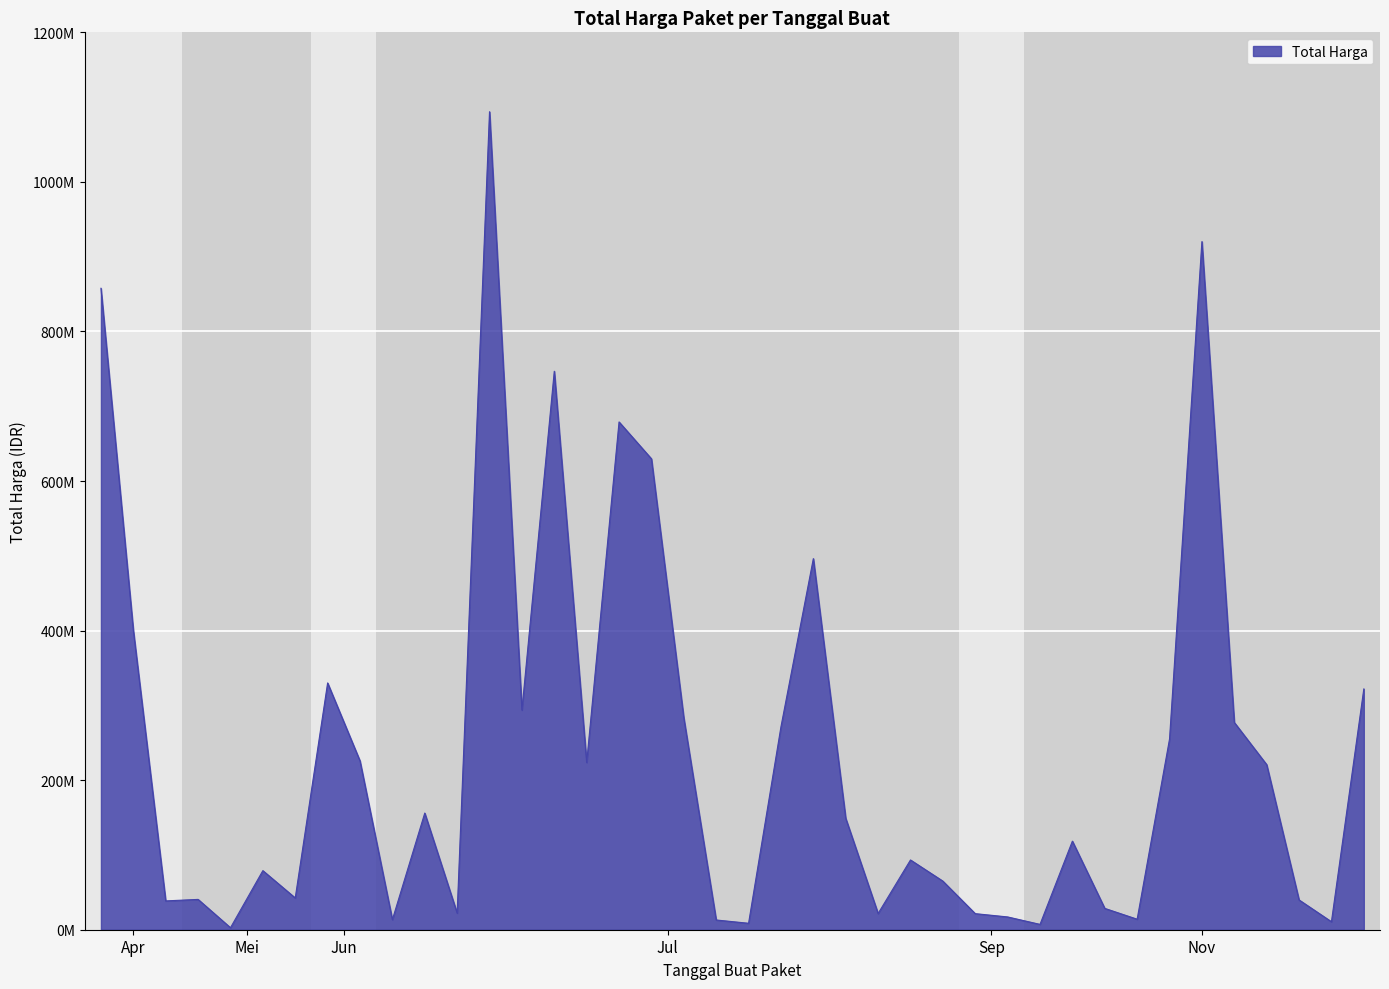

What is the difference between the second highest and second lowest values?

913054000